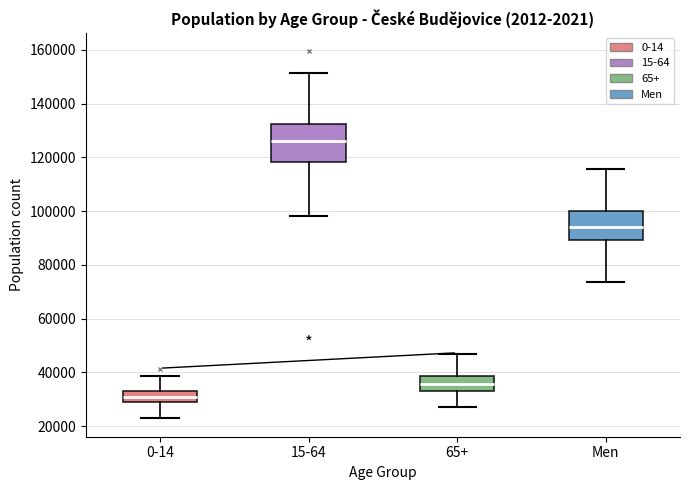

Where does the median line of the box for 0-14 sit on the y-axis? The values are not printed on the chart, so give them approximately, as read against the axis.

30000